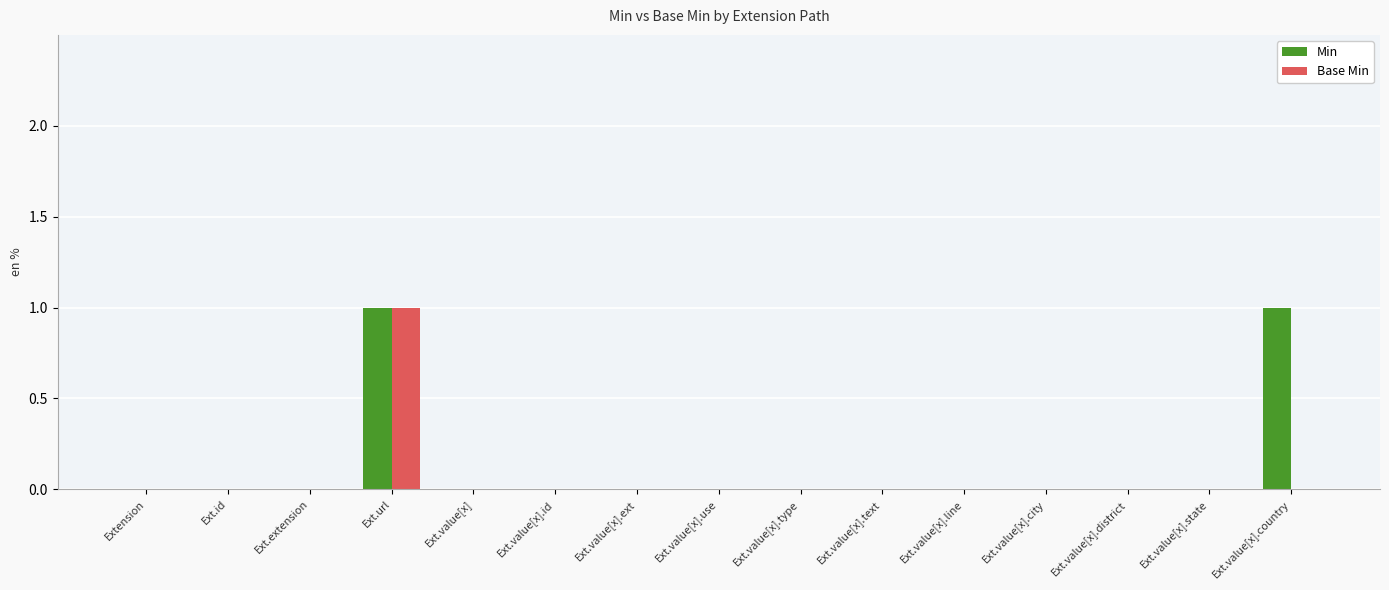

The Base Min series shows 0 at Ext.extension. True or false?

True